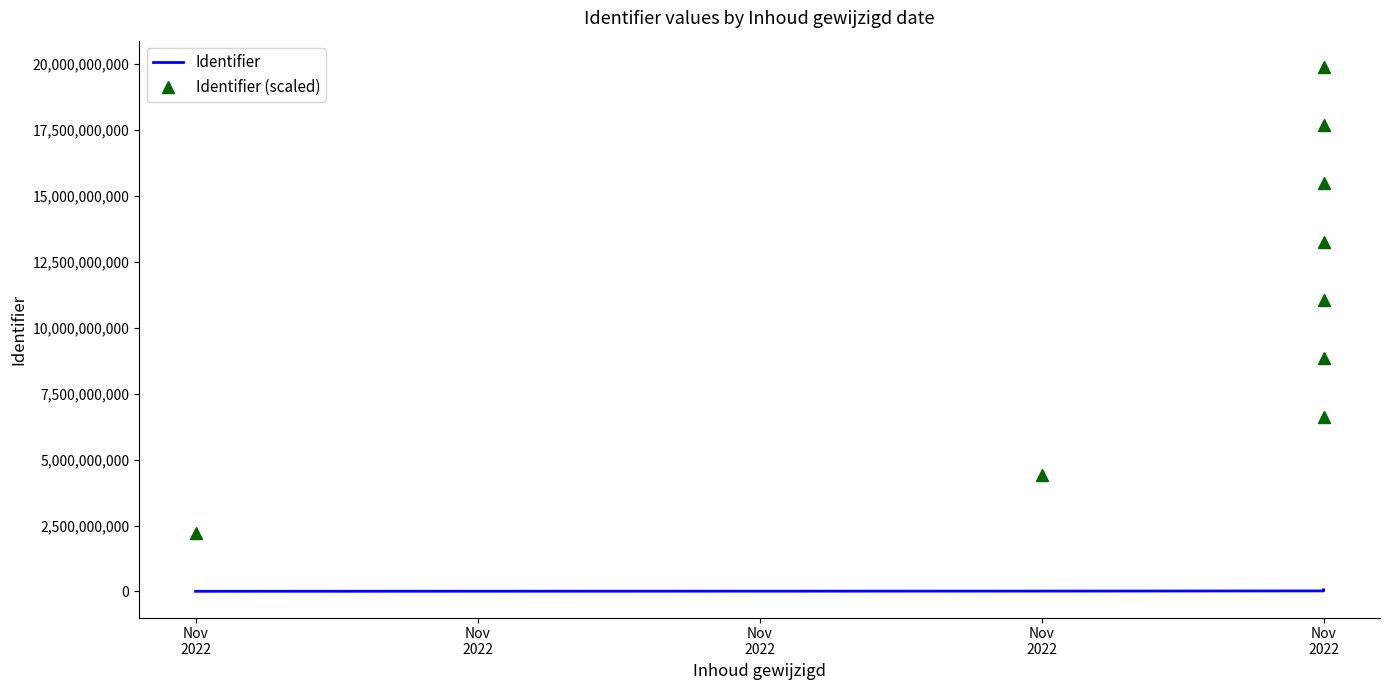

What is the sum of all Identifier values?

331369787